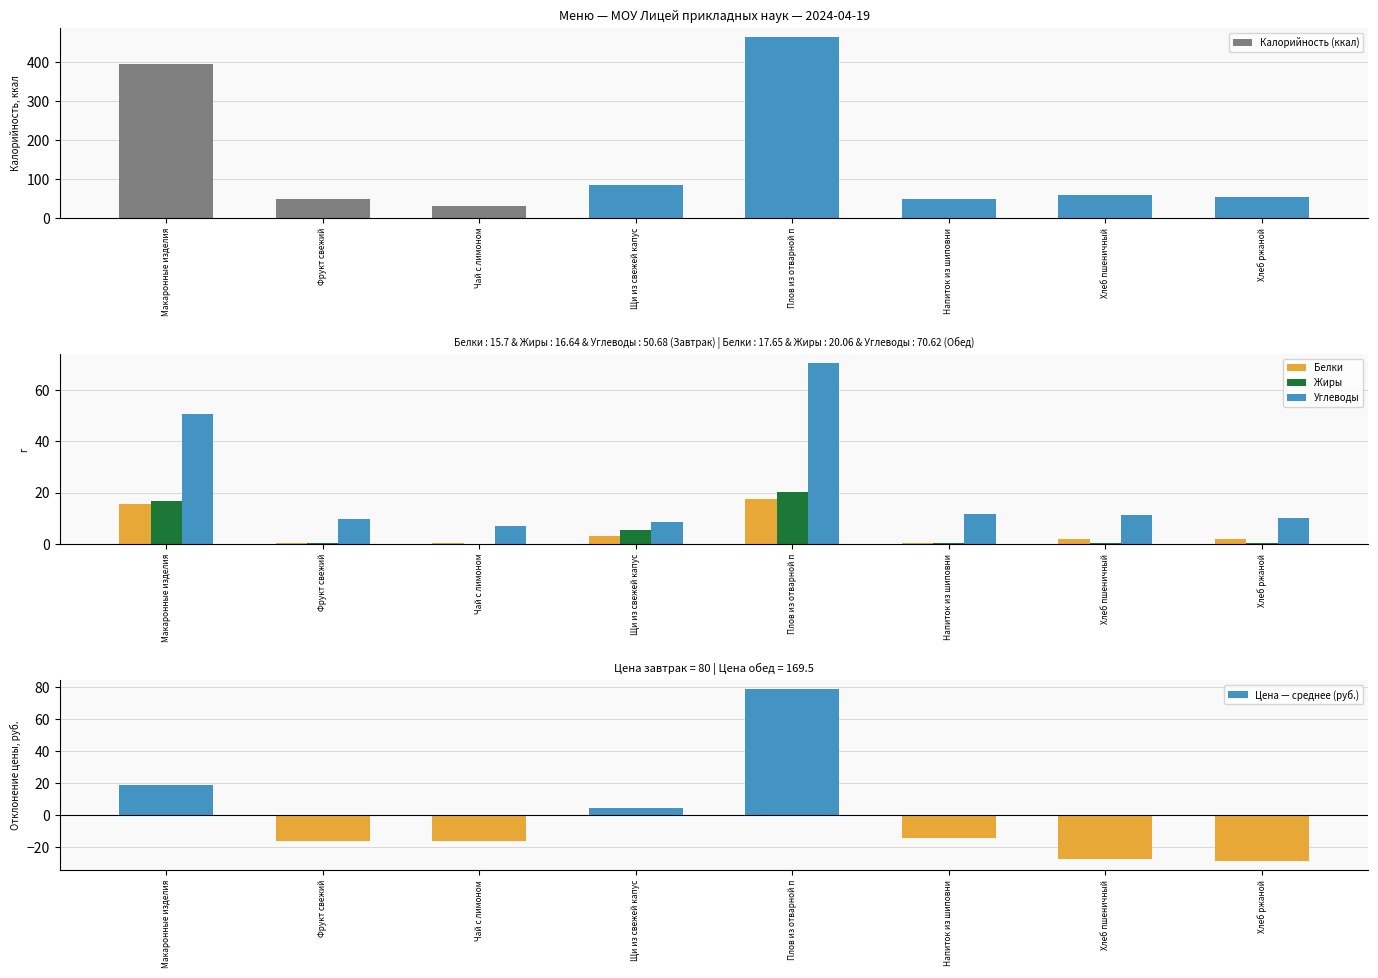

What is the smallest value displayed?

-28.7